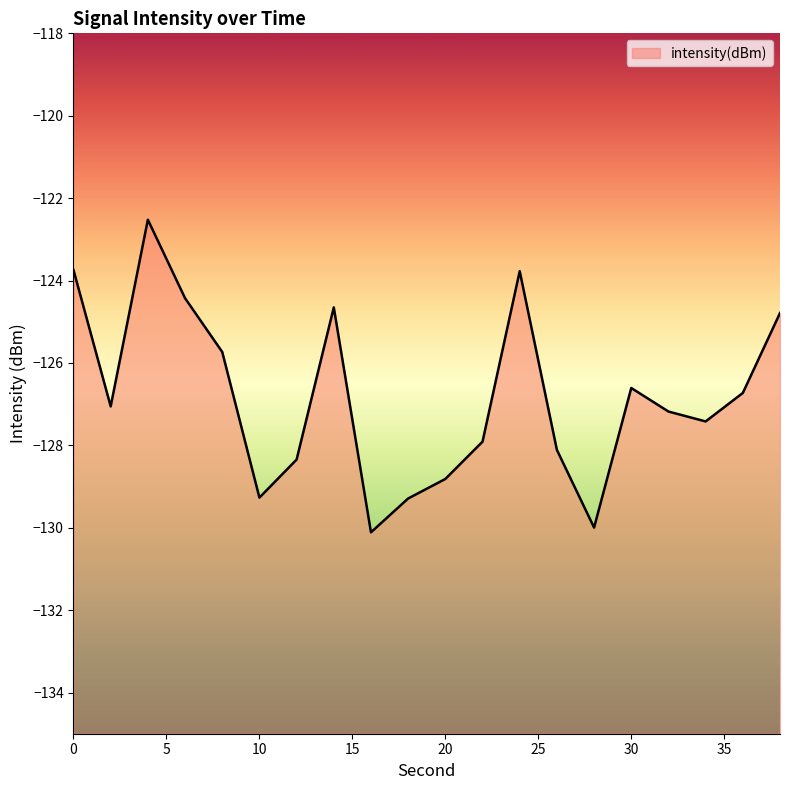

How many interior local peaks (higher than both neighbors) does the data have?

4